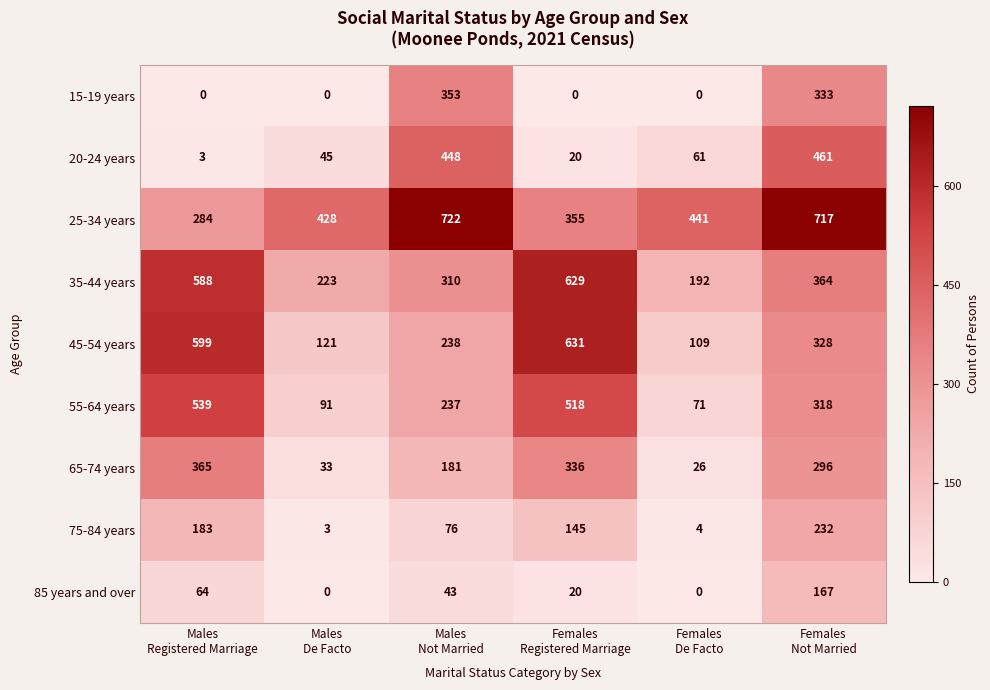

Which series has the largest range (max minus min)?

45-54 years